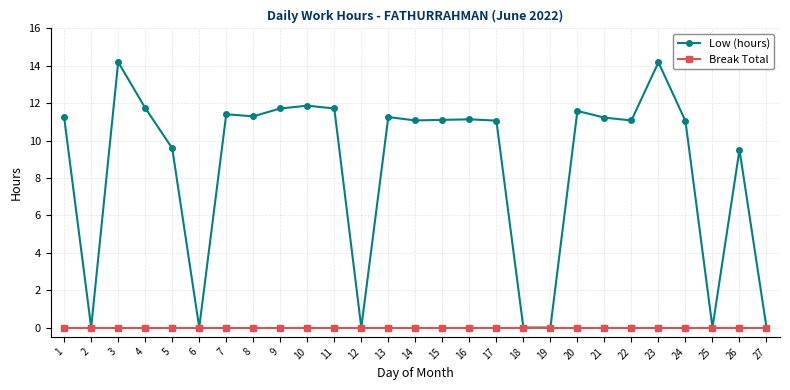

What is the average value of the Low (hours) series?

8.5